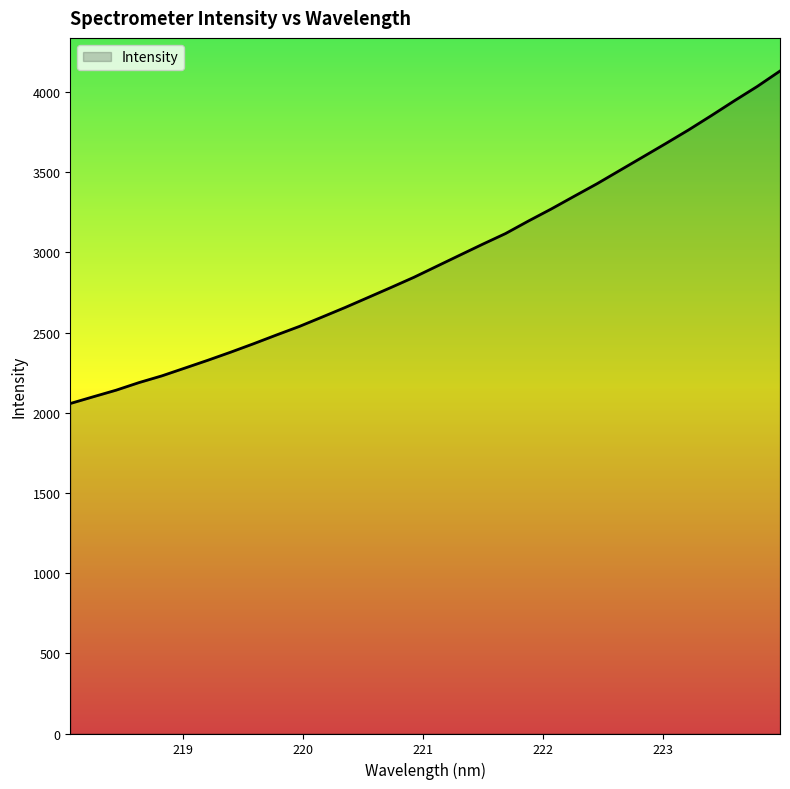

What is the smallest value displayed?

2057.9